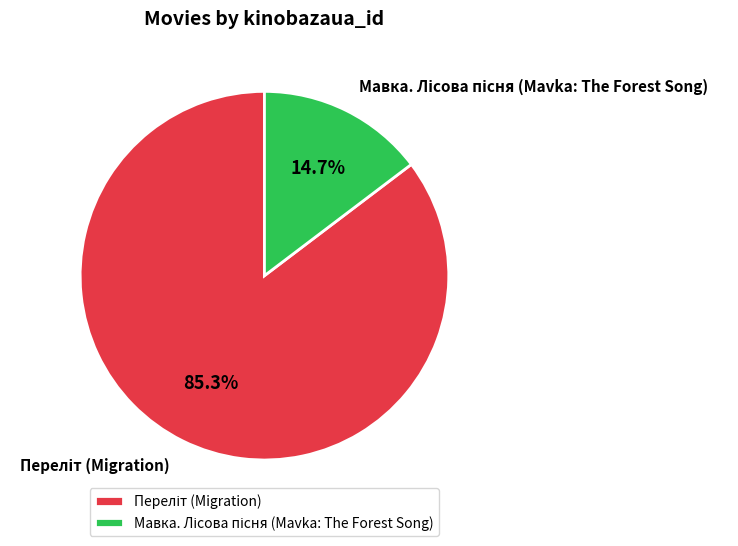

Does any single category account for the majority?

Yes